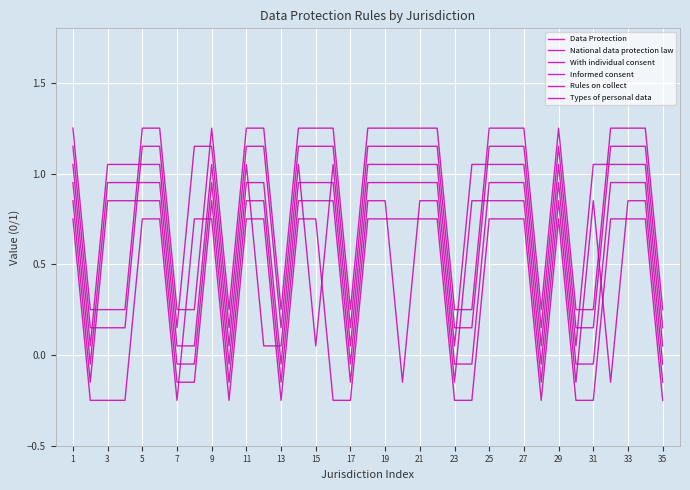

What is the value of the Data Protection point at the 5th from the left?

0.8